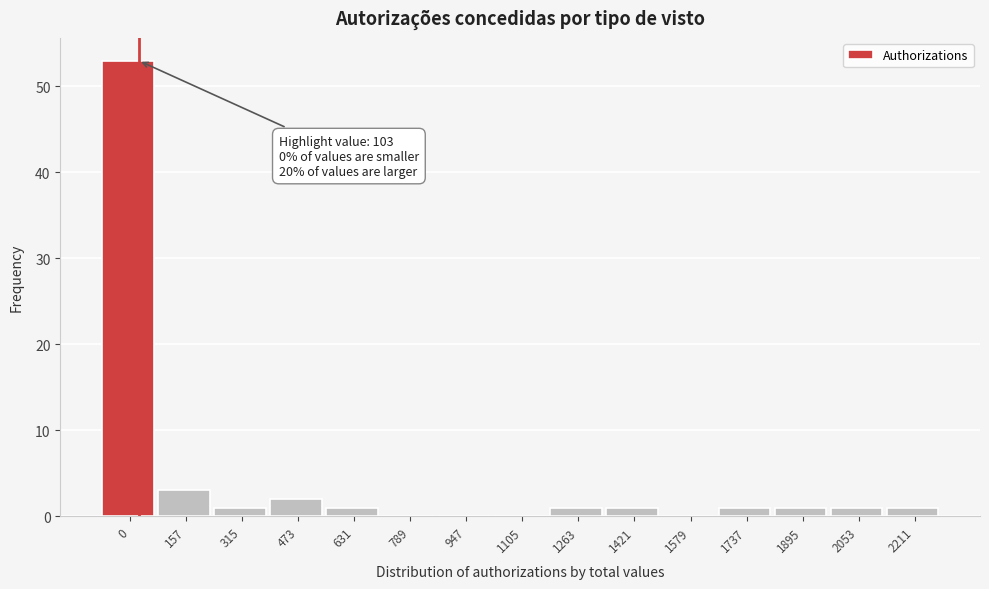

Reading left to right, what are all the values shown in this chart?

0=53	157=3	315=1	473=2	631=1	789=0	947=0	1105=0	1263=1	1421=1	1579=0	1737=1	1895=1	2053=1	2211=1